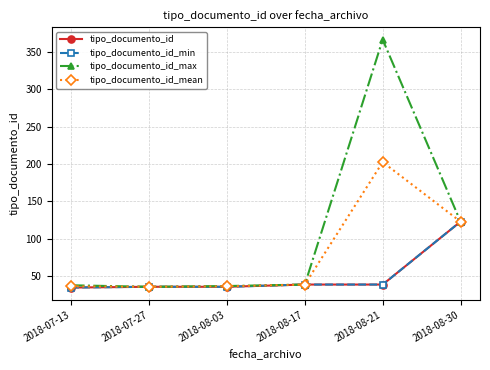

Does the chart have visible grid lines?

Yes